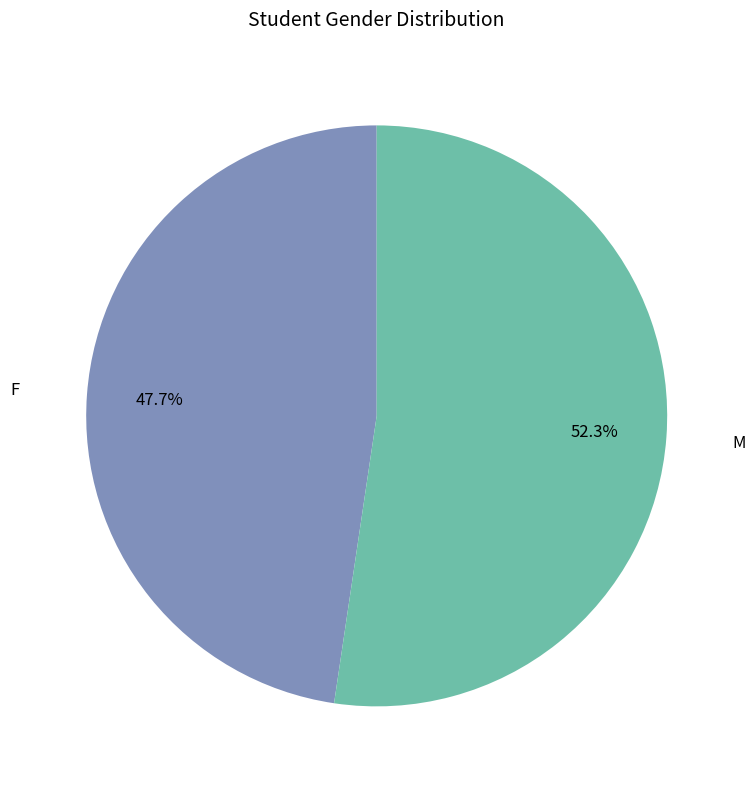

Is there a majority slice in this chart?

Yes